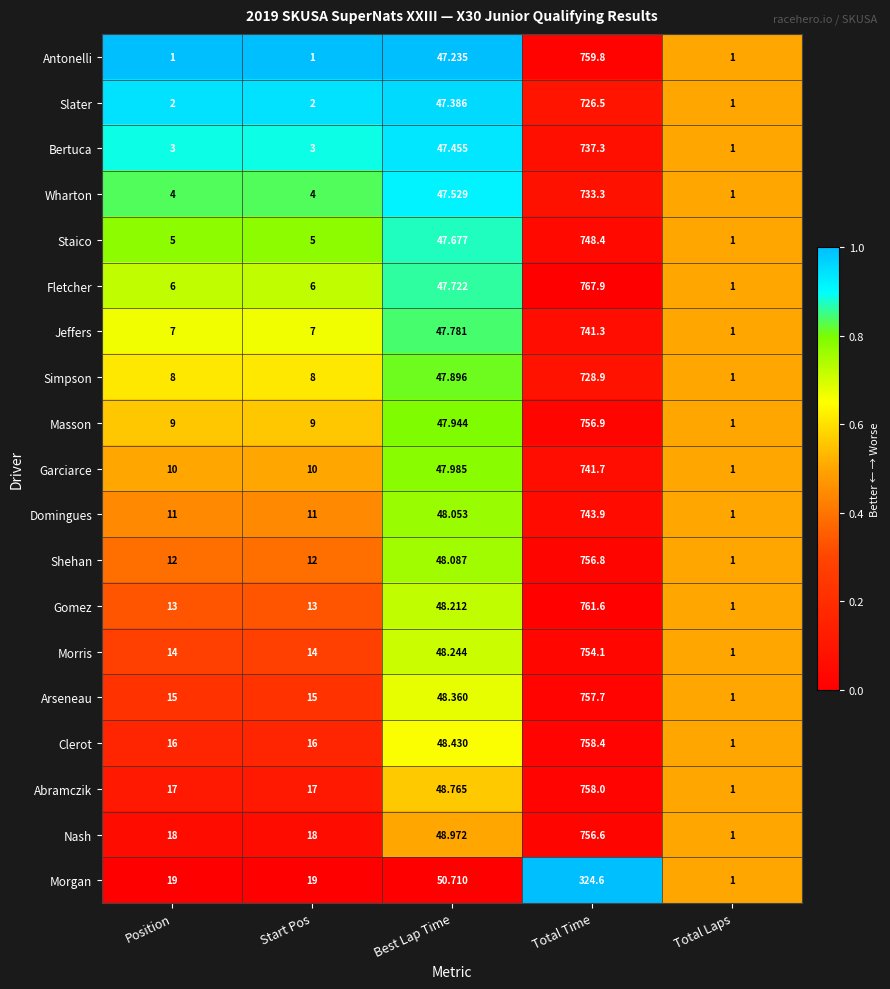

Which series has the widest spread of values?

Fletcher